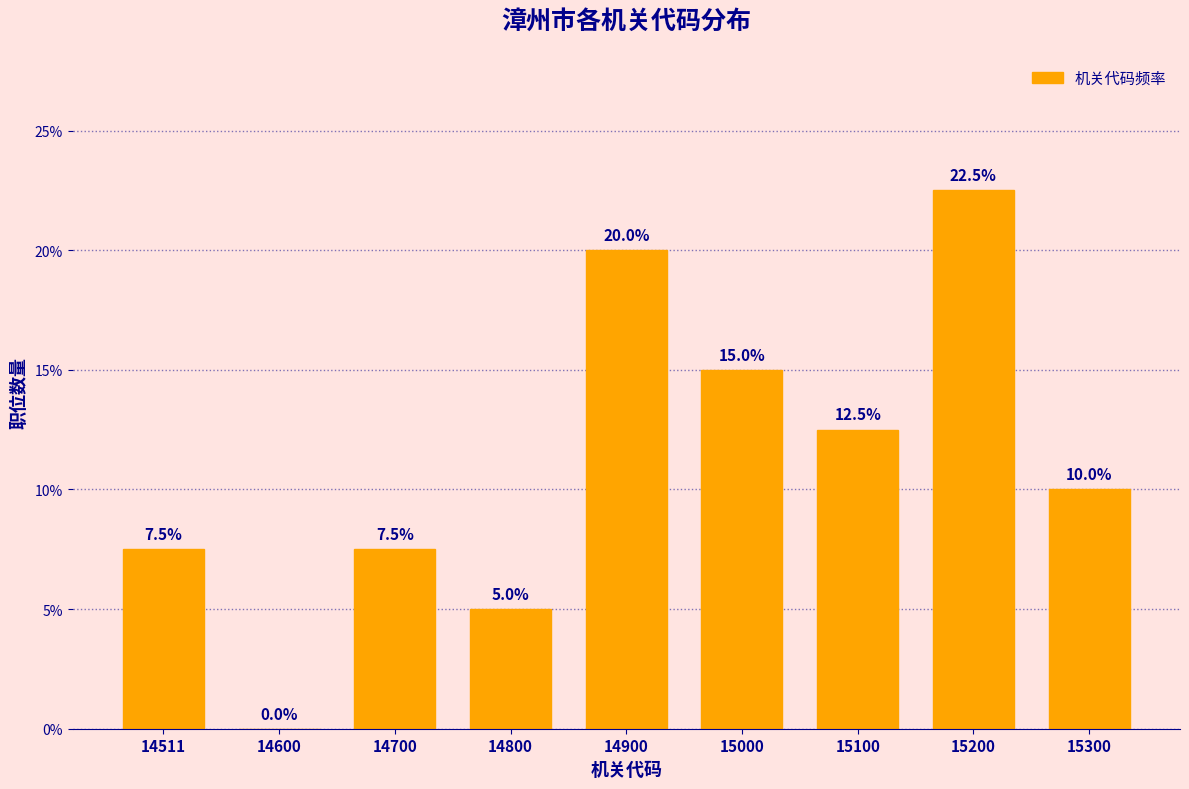

Reading left to right, what are all the values shown in this chart?

14511=7.5	14600=0.0	14700=7.5	14800=5.0	14900=20.0	15000=15.0	15100=12.5	15200=22.5	15300=10.0